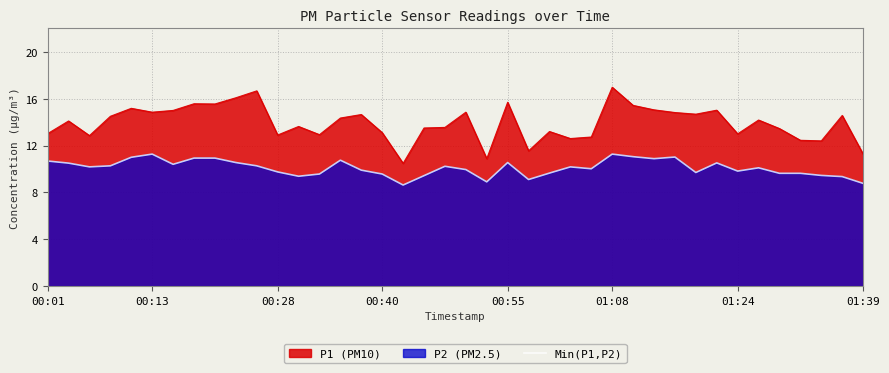

How many categories are shown in the chart?

40